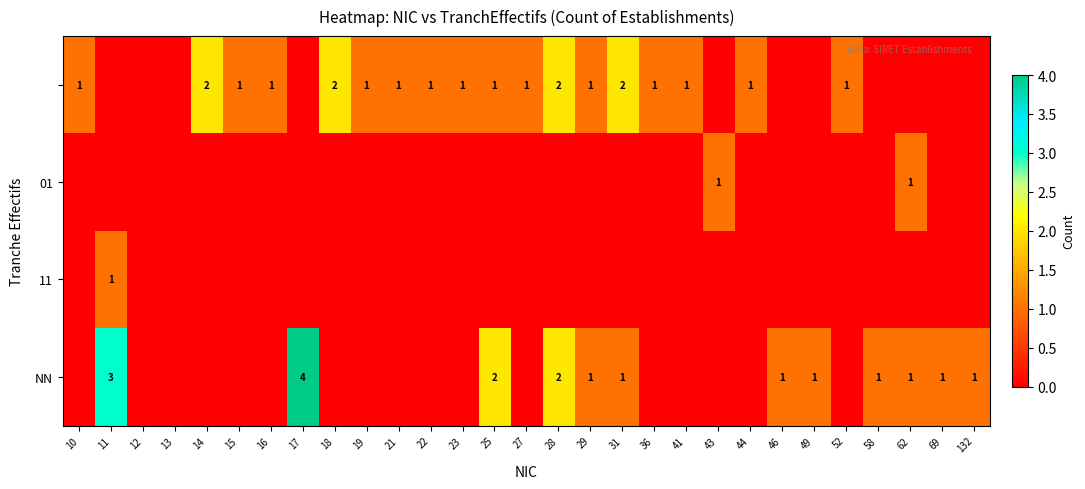

Is it true that NN equals 1 at 69?

True